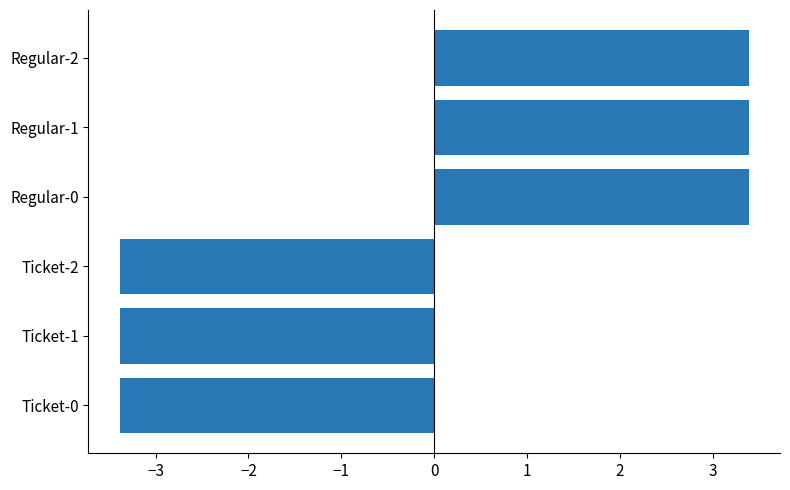

How many distinct data groups are displayed?

1